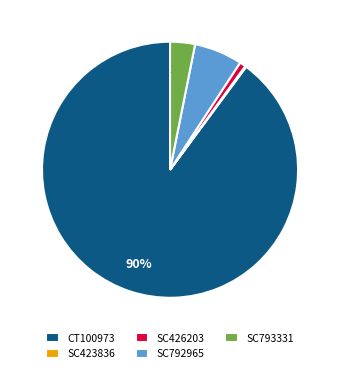

Is it true that SC426203 is 11% of the pie?

False